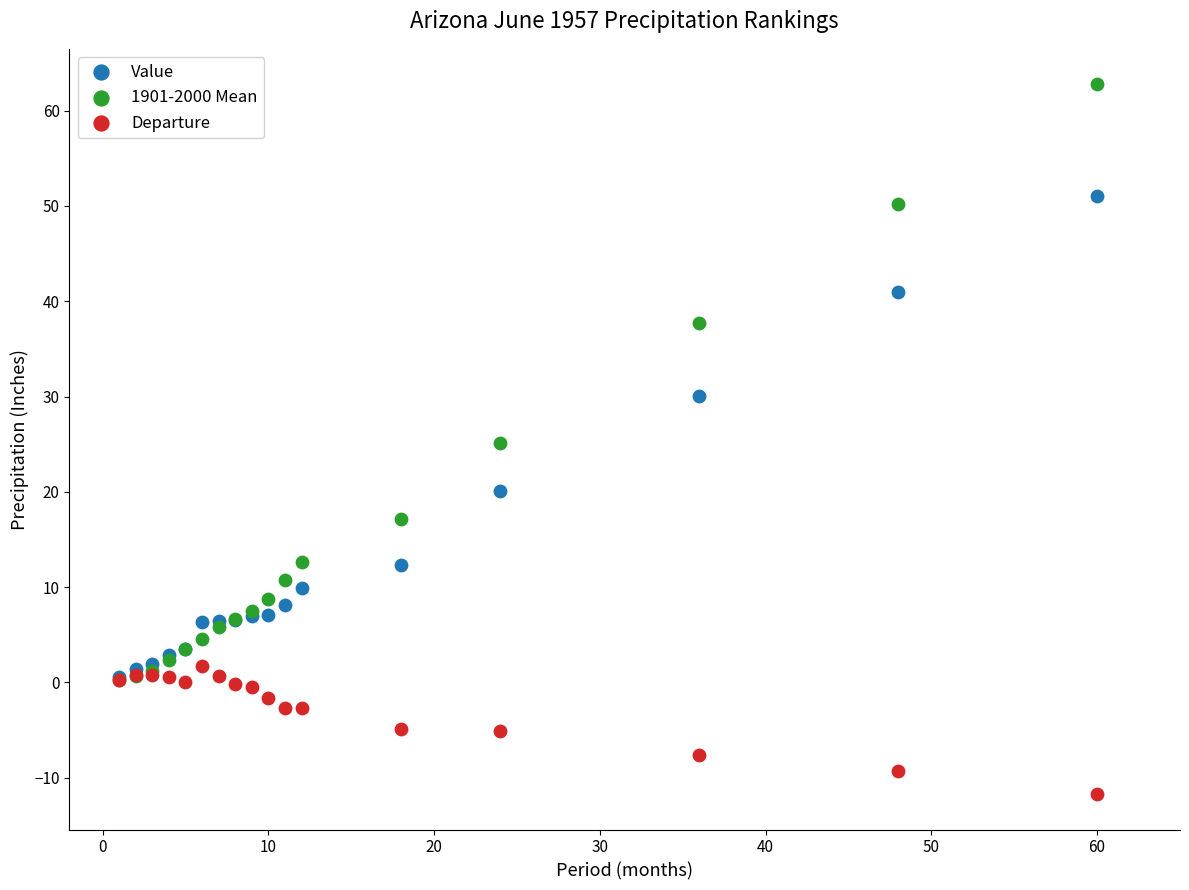

In the 1901-2000 Mean series, what Y value is closest to 31?

25.2